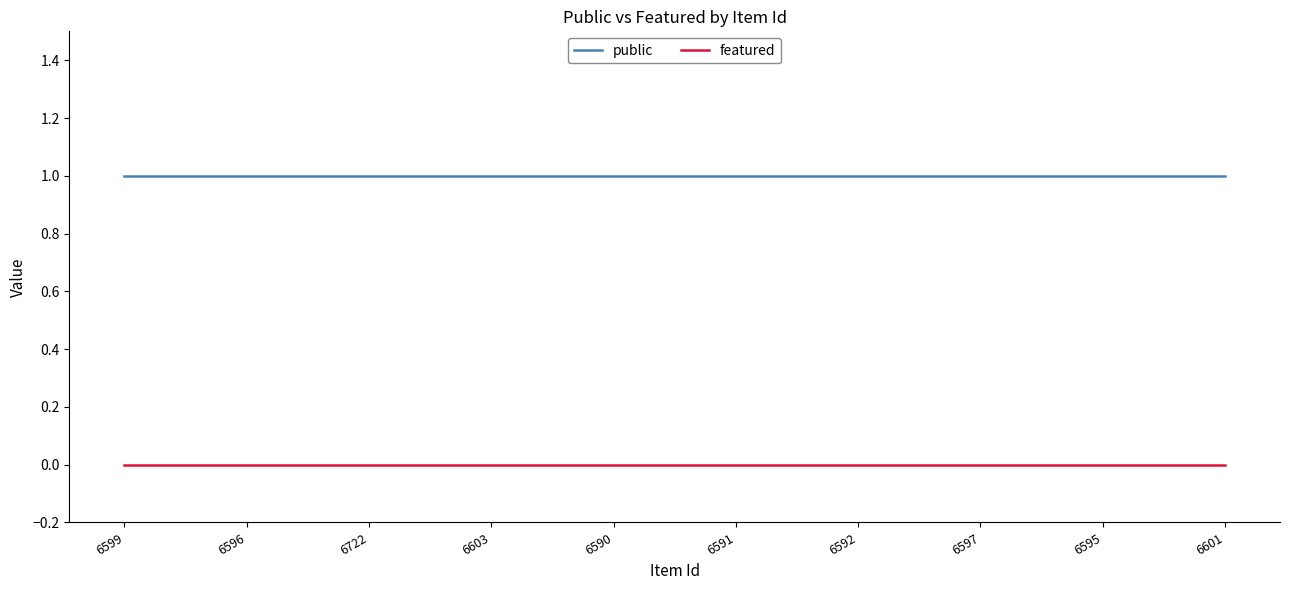

What position from the left is 6722?

3